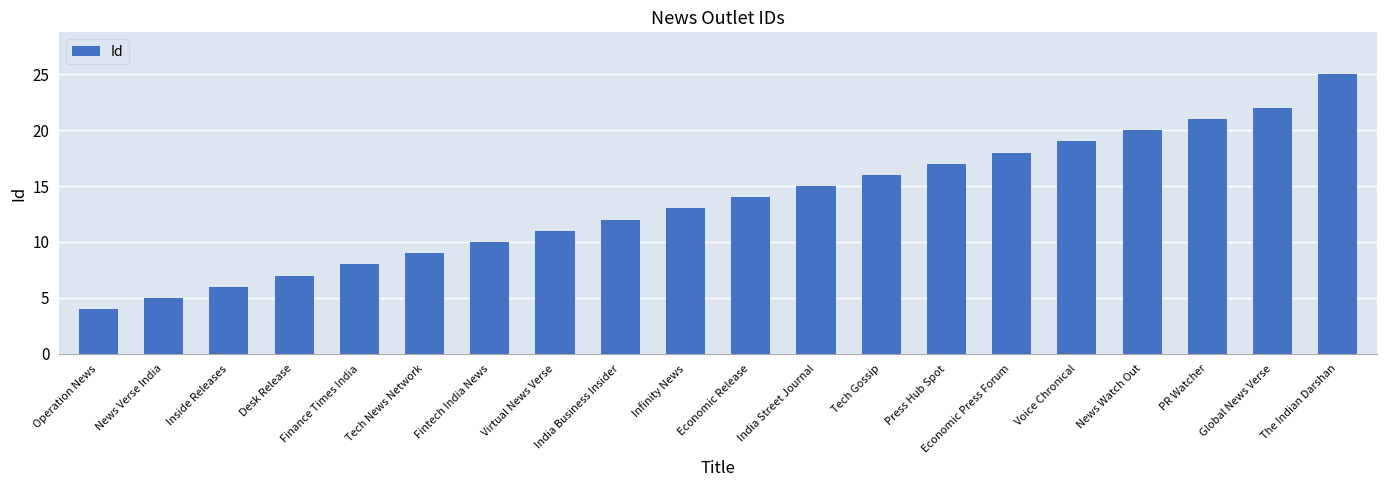

How many bars are there in total?

20